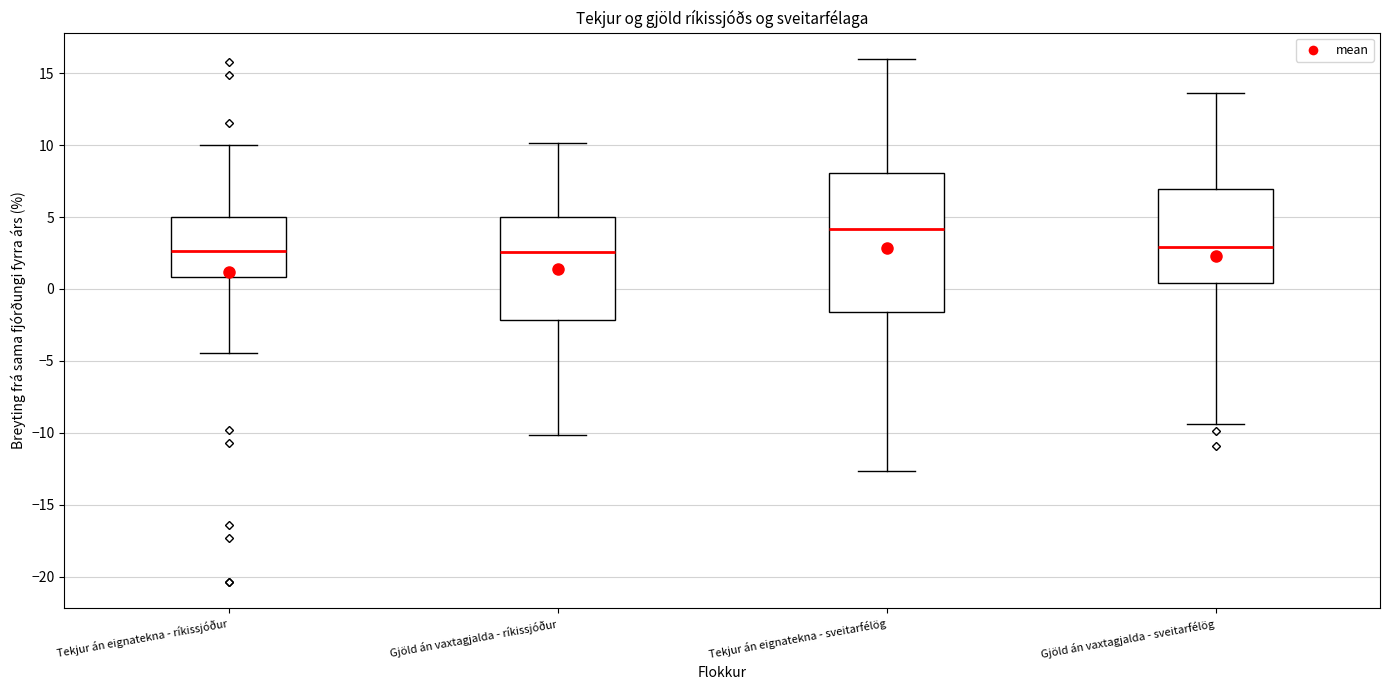

Where is the lower edge of the box for Tekjur án eignatekna - sveitarfélög on the y-axis? The values are not printed on the chart, so give them approximately, as read against the axis.

-1.5